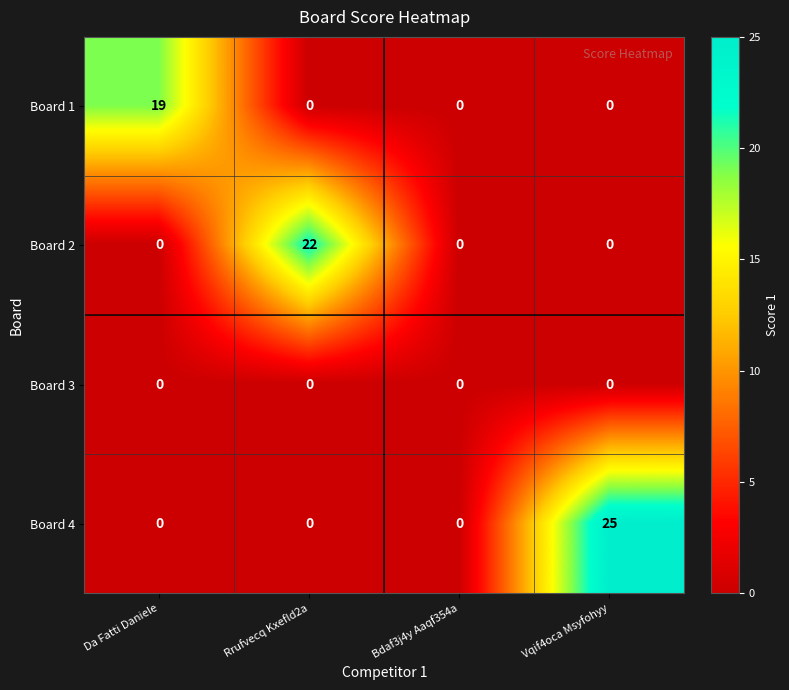

At which category does the chart reach its peak across all series?

Vqif4oca Msyfohyy